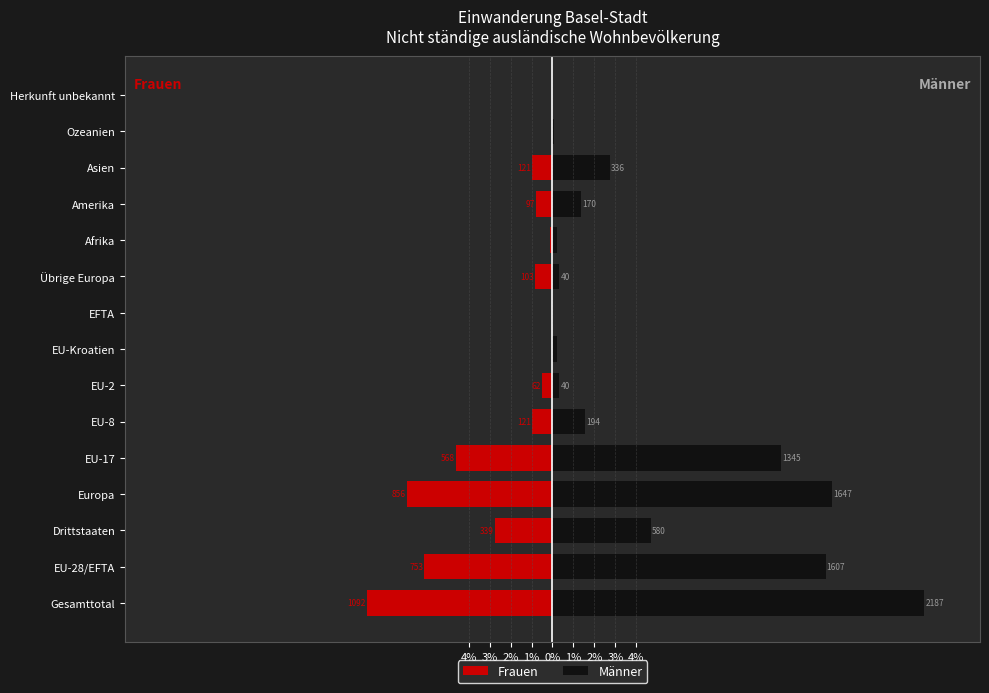

What is the difference between the maximum and second lowest values in the Frauen series?

6.9